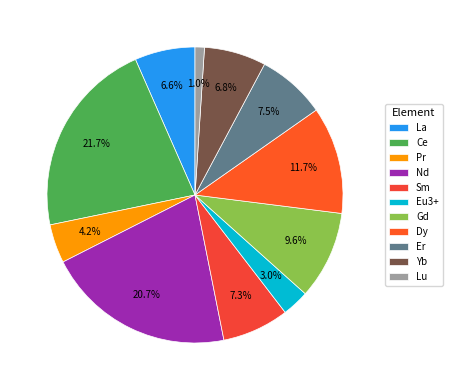

To the nearest percent, what is the average slice percentage?

9%